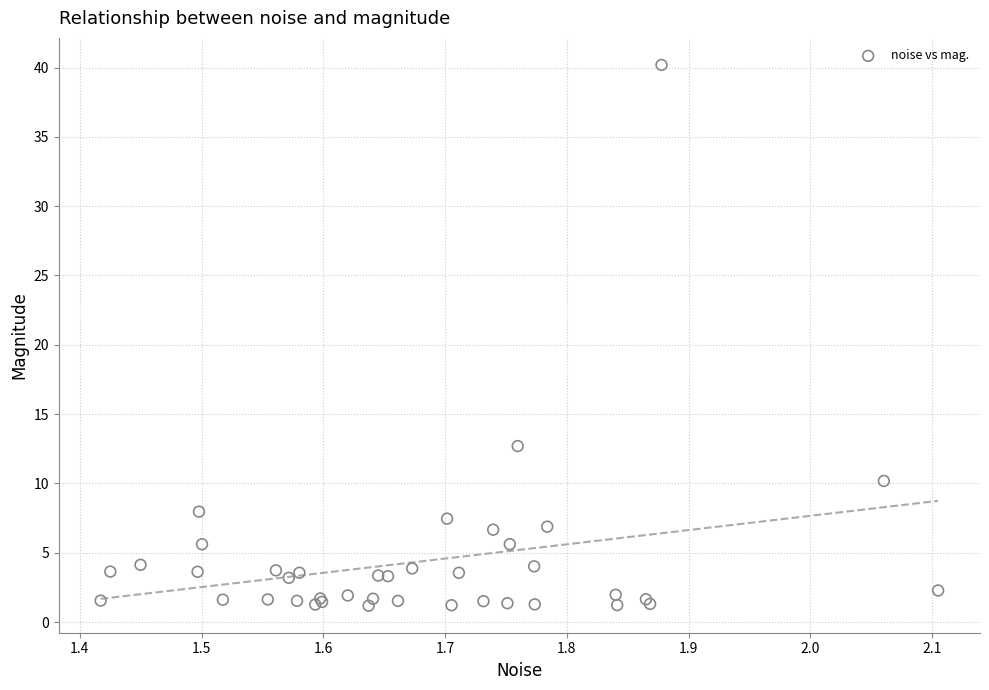

What Y value in the scatter plot is closest to 20?

12.7